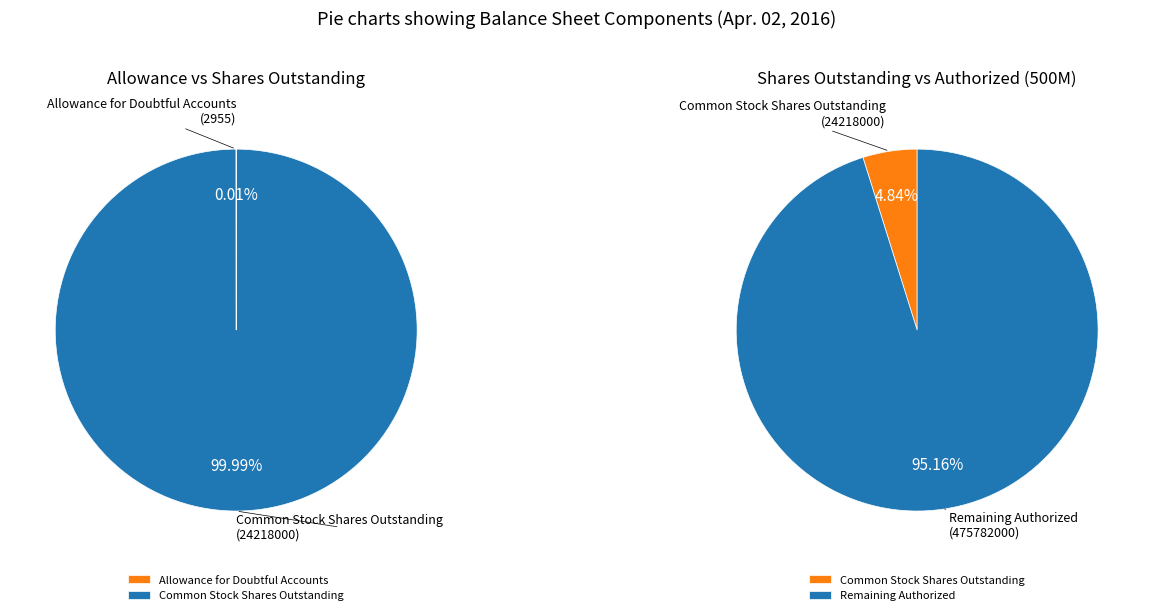

To the nearest percent, what is the average slice percentage?

50%